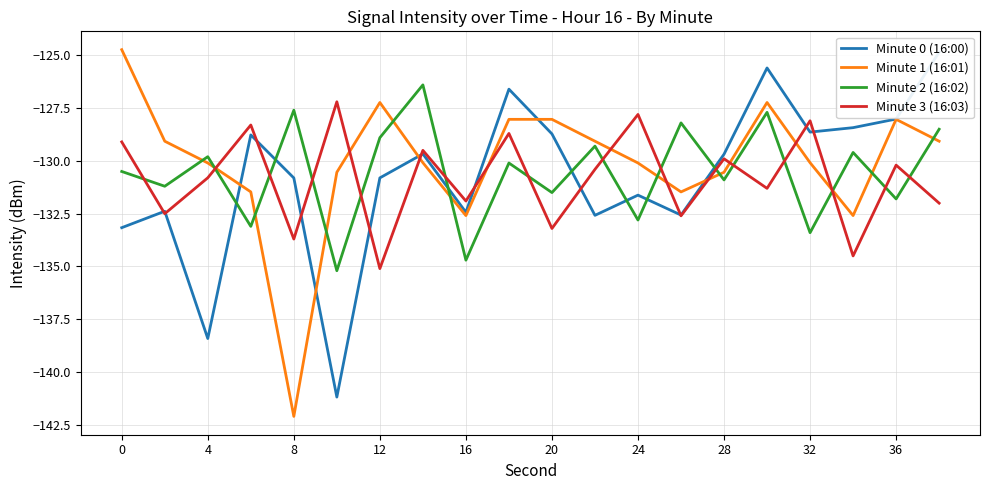

How many values in the Minute 3 (16:03) series are below -130?

12